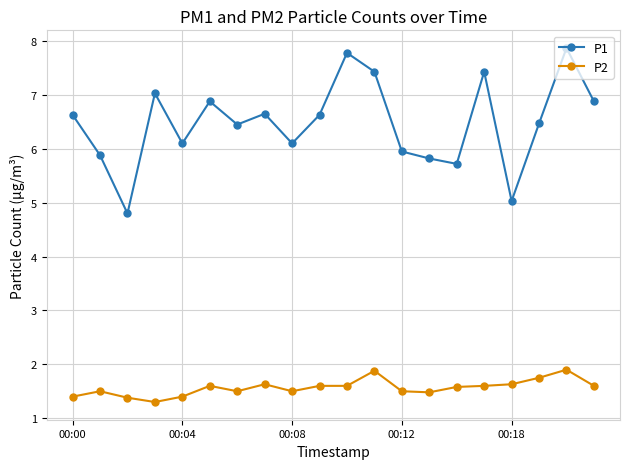

What is the difference between the second highest and second lowest values in the P2 series?

0.5